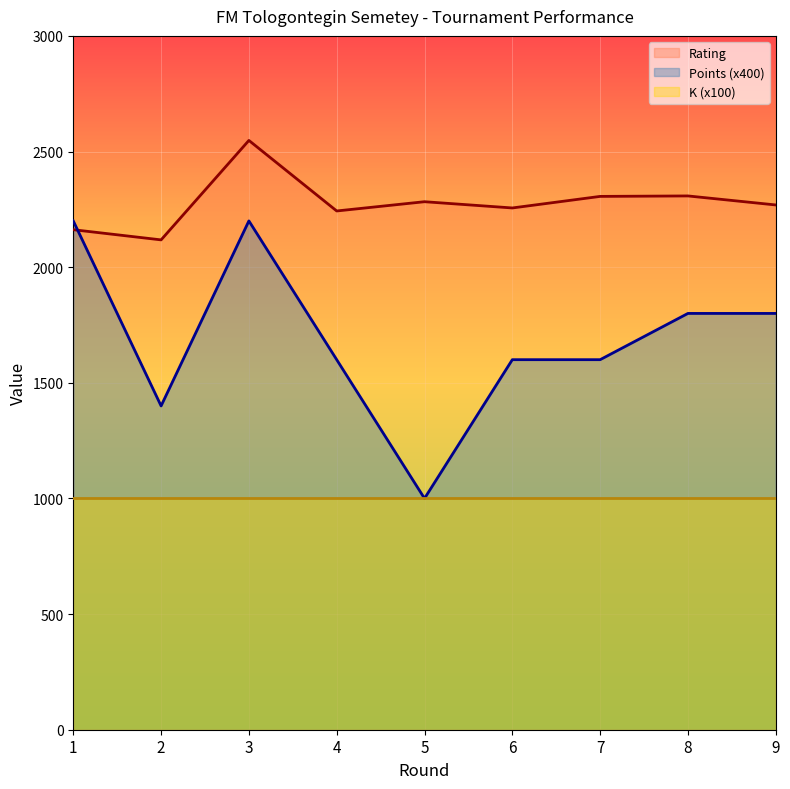

True or false: Rating has a value of 2283 at 5.

True